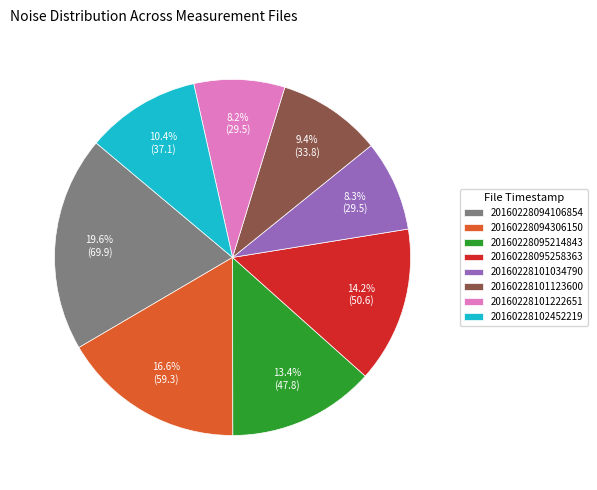

Between 20160228094306150 and 20160228095258363, which is larger?

20160228094306150